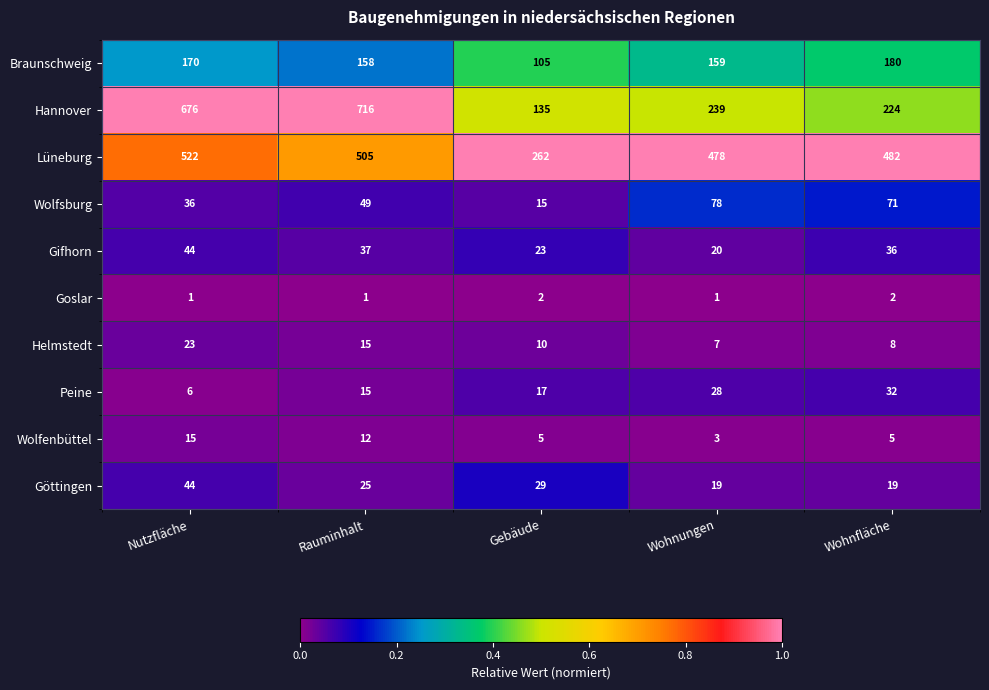

Which series has the widest spread of values?

Hannover